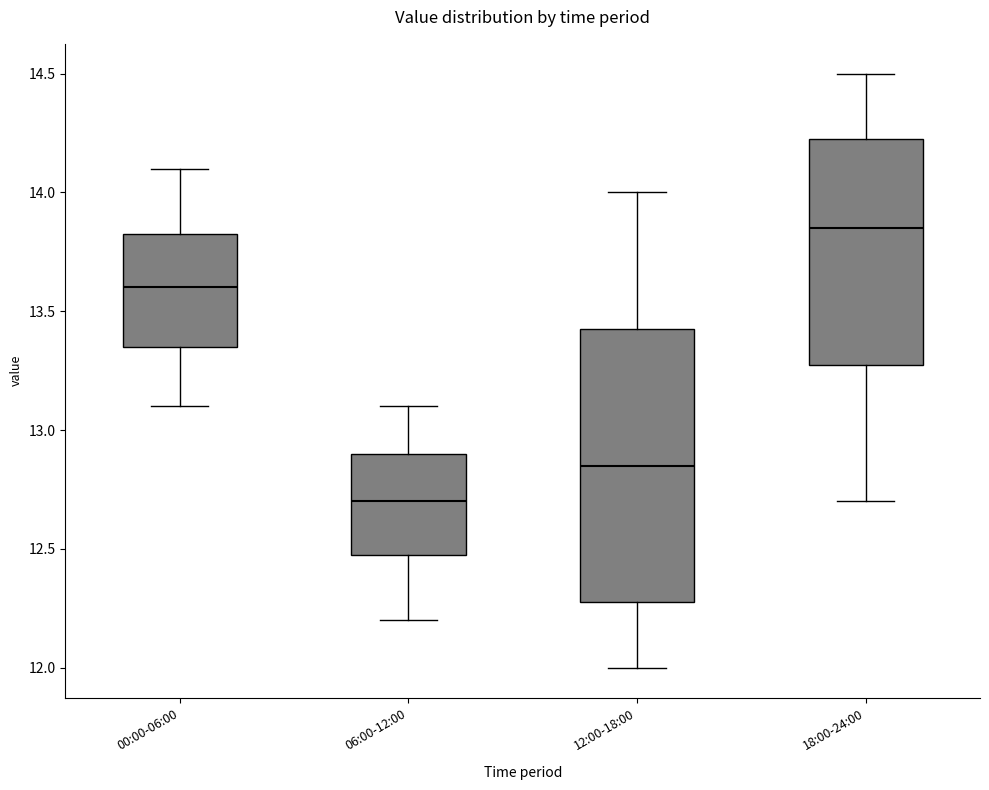

Reading left to right, transcribe this box plot: for each box, give where its median line is, the range the box spans, and where its two whiskers end, as read against the y-axis. The values are not printed on the chart, so give them approximately, as read against the axis.

00:00-06:00: median 13.60, box 13.35 to 13.85, whiskers 13.10 to 14.10
06:00-12:00: median 12.70, box 12.50 to 12.90, whiskers 12.20 to 13.10
12:00-18:00: median 12.85, box 12.30 to 13.45, whiskers 12.00 to 14.00
18:00-24:00: median 13.85, box 13.30 to 14.25, whiskers 12.70 to 14.50